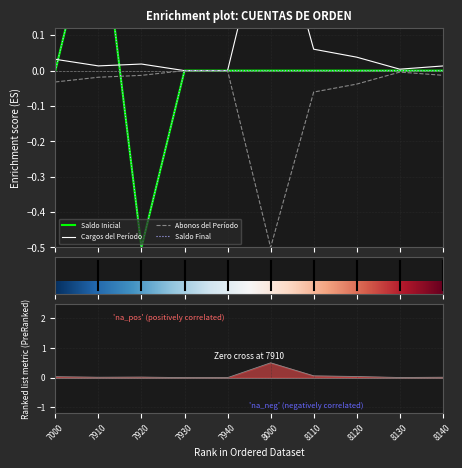

Is it true that Saldo Inicial equals 0.0 at 7000?

True